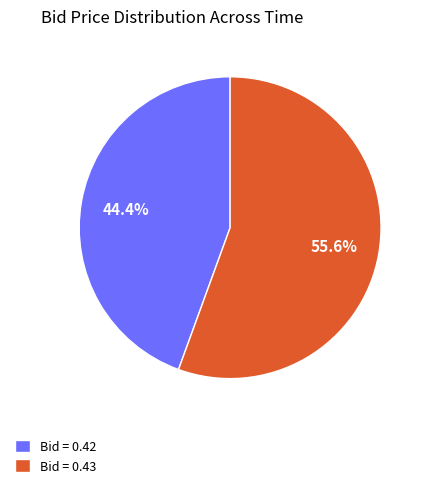

Which category accounts for the majority?

Bid = 0.43